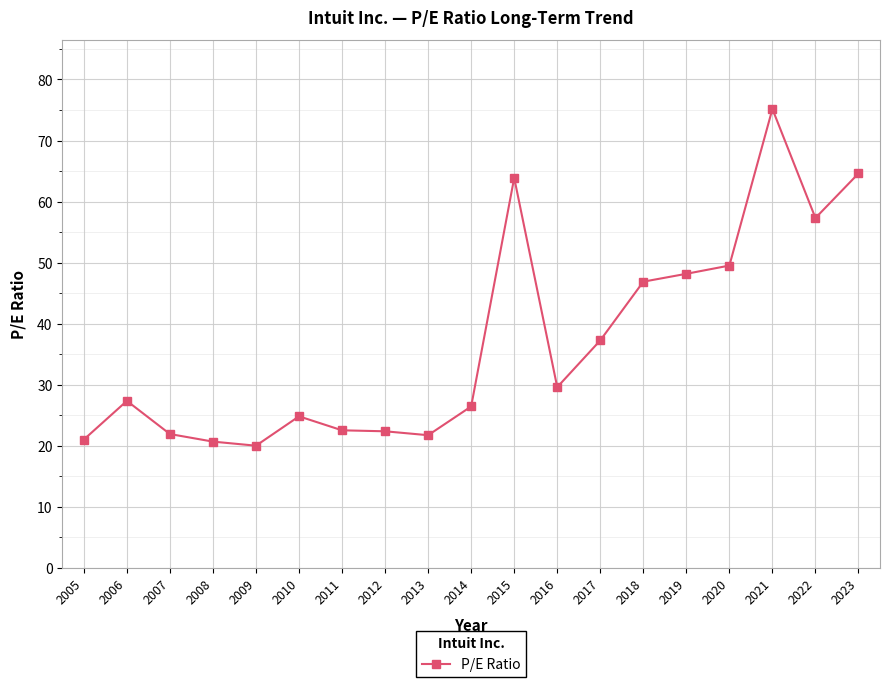

The chart shows a value of 37.3 at 2017. True or false?

True